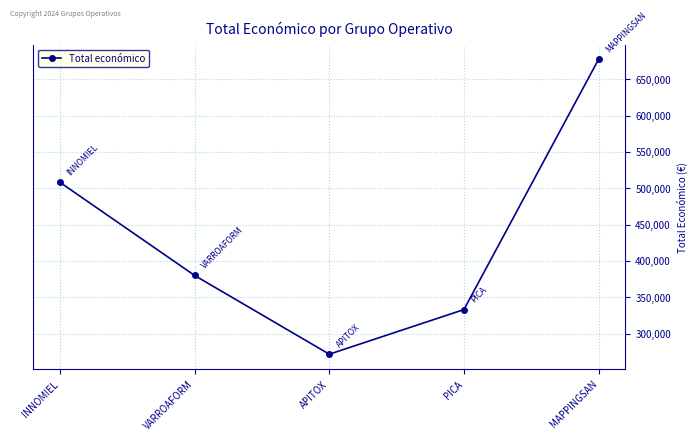

The chart shows a value of 107825 at PICA. True or false?

False